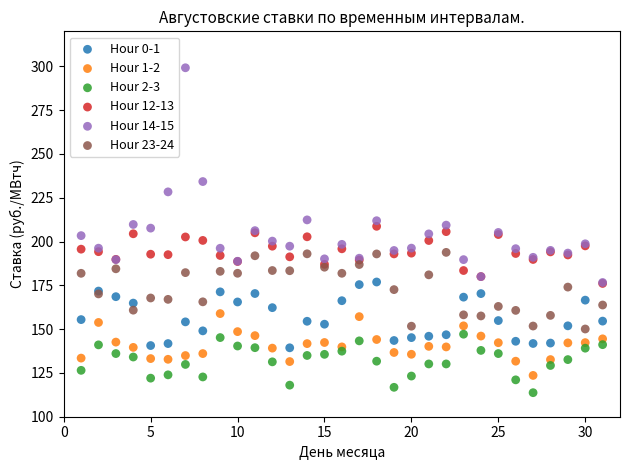

Which series has the largest Y range (max minus min)?

Hour 14-15